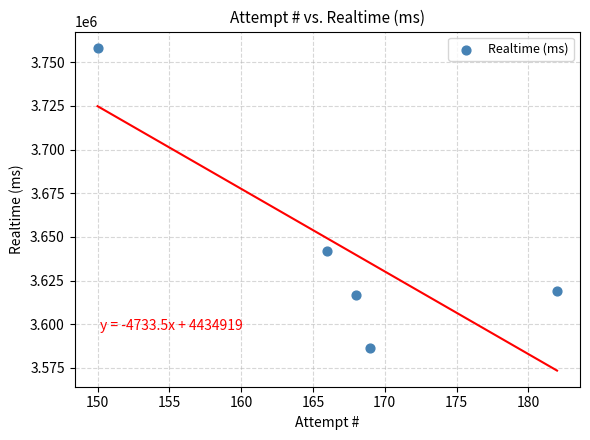

What is the average X value?

167